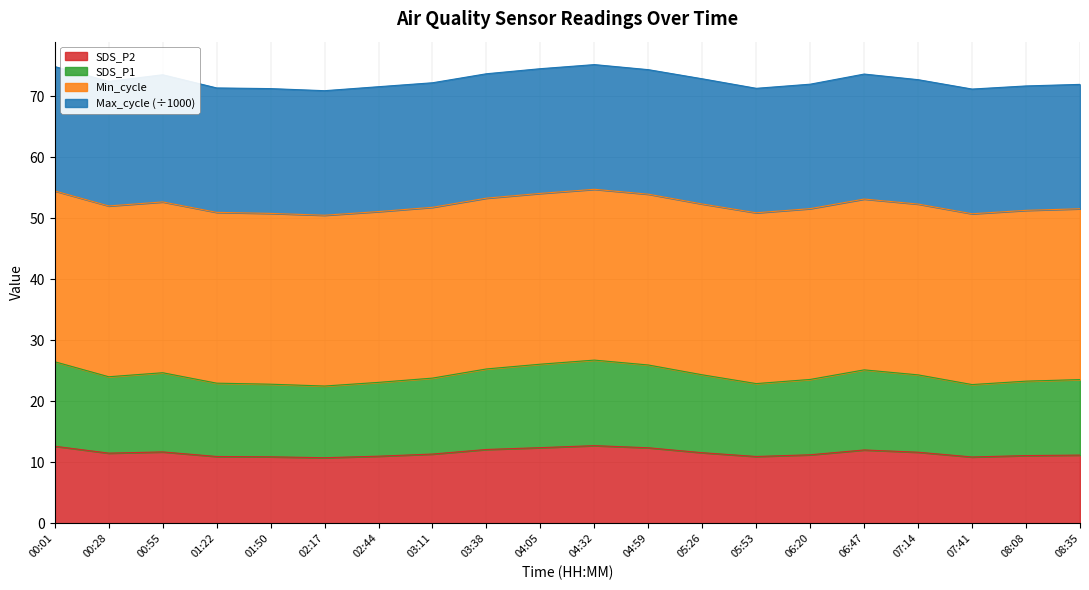

What is the minimum value shown in the chart?

10.8